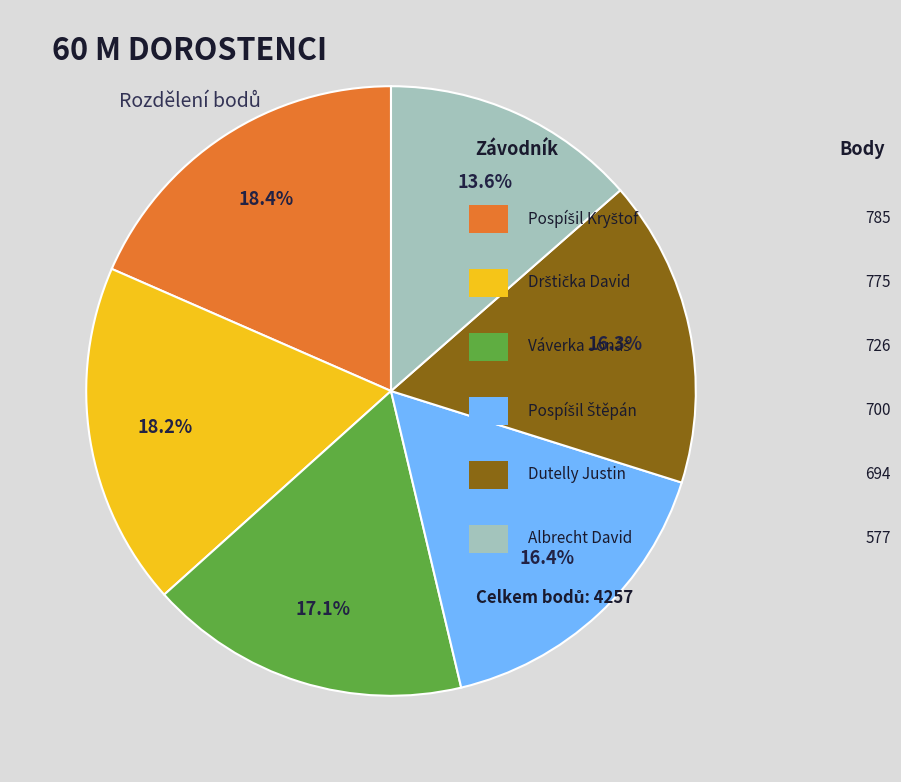

Is there any slice that represents more than half of the pie?

No